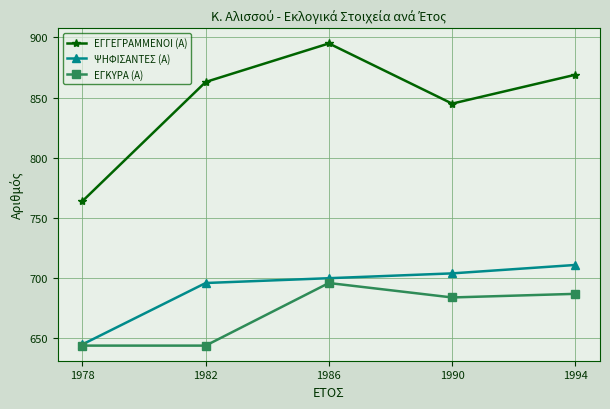

True or false: ΕΓΓΕΓΡΑΜΜΕΝΟΙ (Α) and ΕΓΚΥΡΑ (Α) intersect in this chart.

False